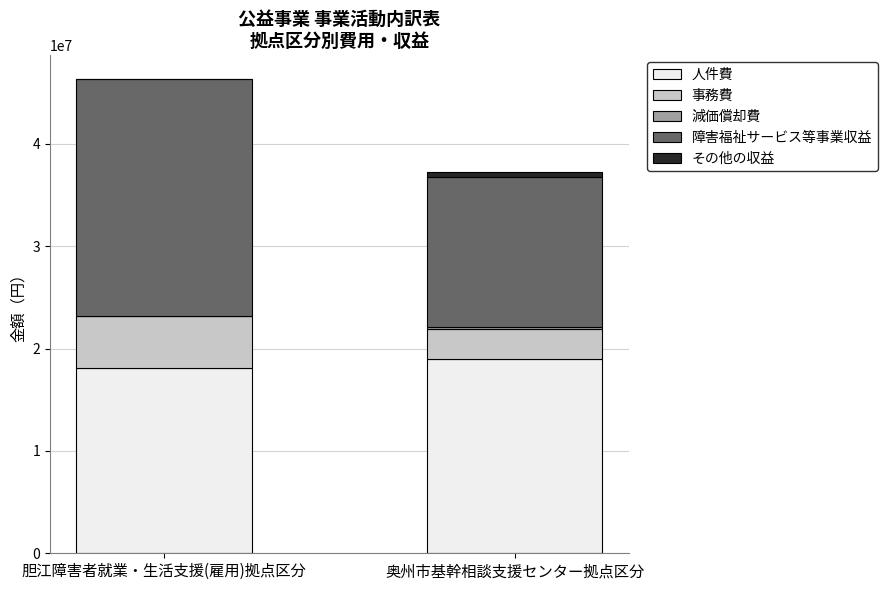

What is the maximum value for 人件費?

19022426